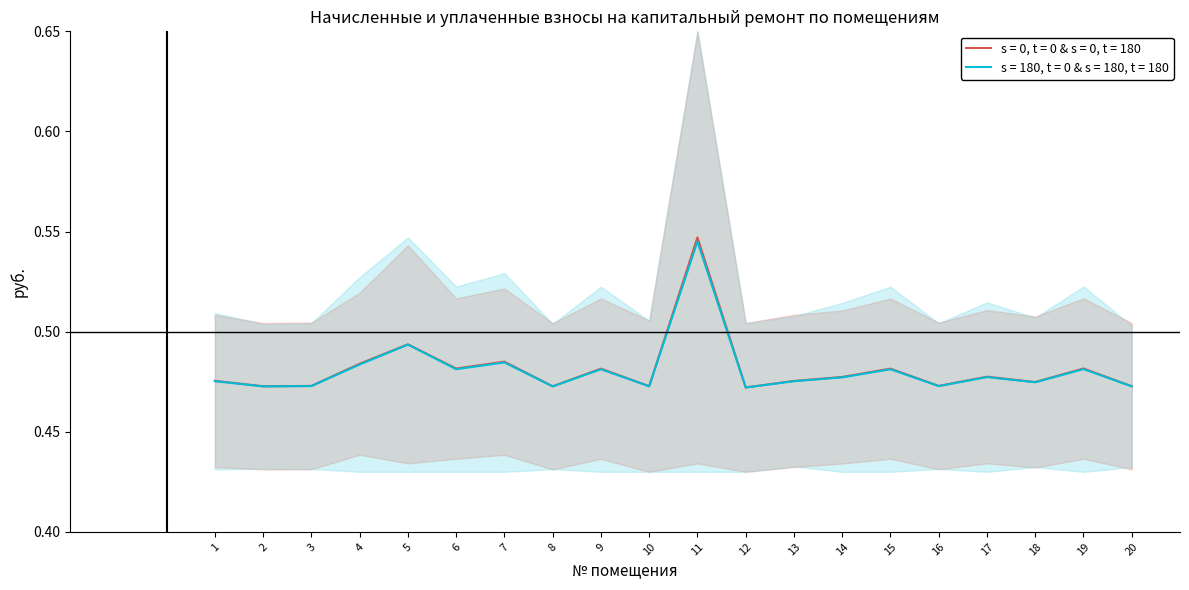

At how many categories does at least one series exceed 0?

20